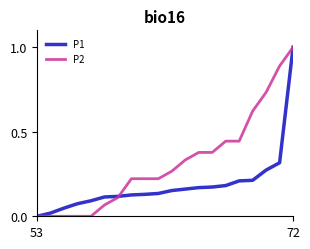

What is the maximum value shown in the chart?

1.0